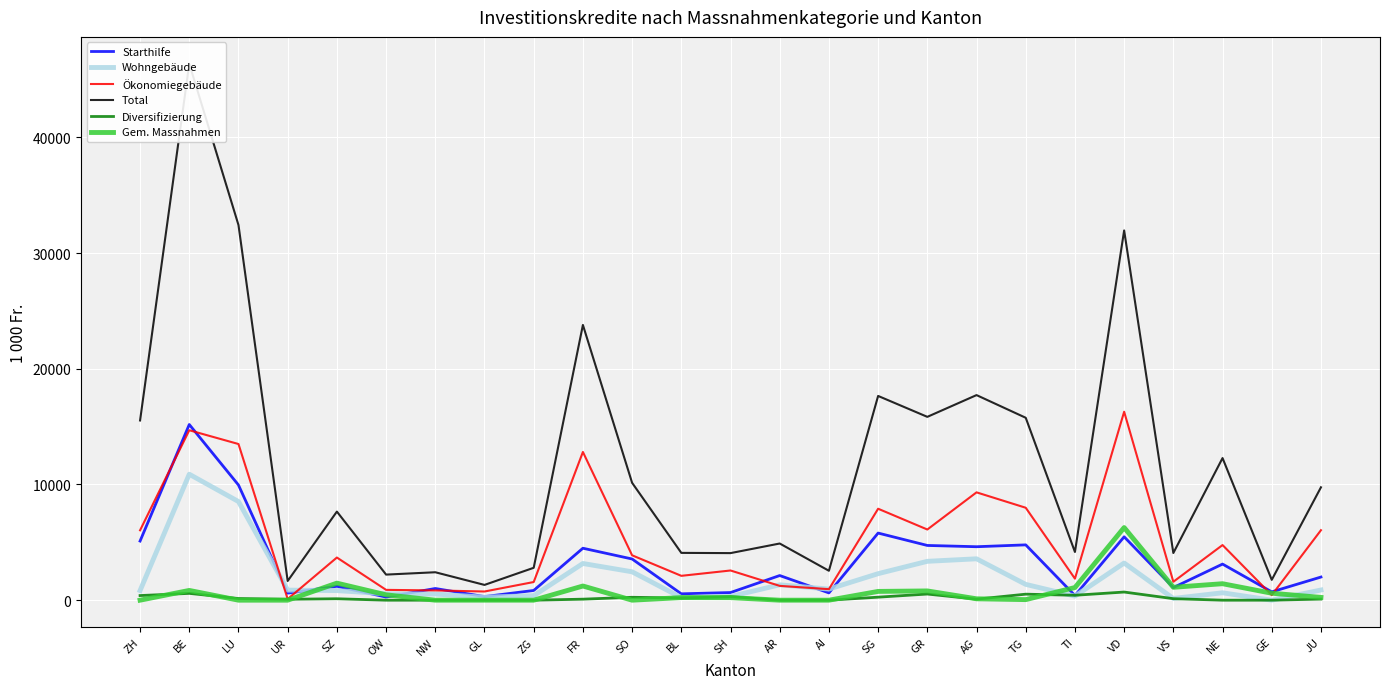

What is the total value across all series at ZG?

5598.4